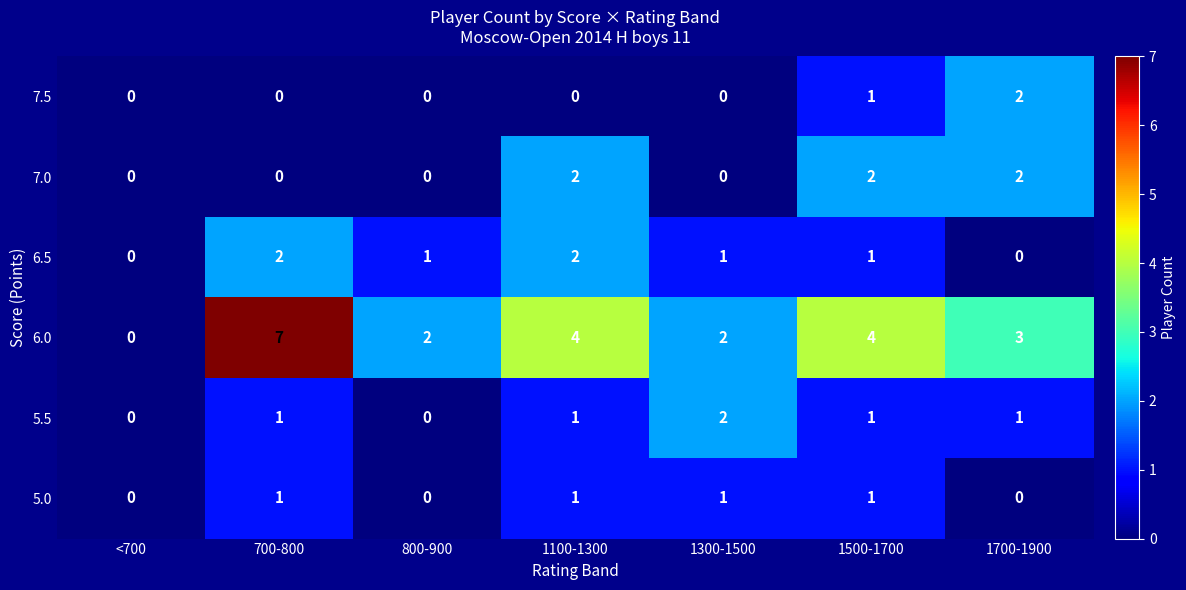

Which series changed the most between <700 and 1700-1900?

6.0